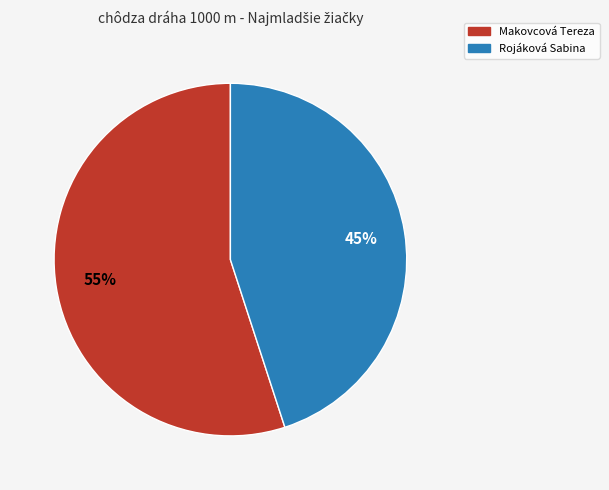

Is there any slice that represents more than half of the pie?

Yes